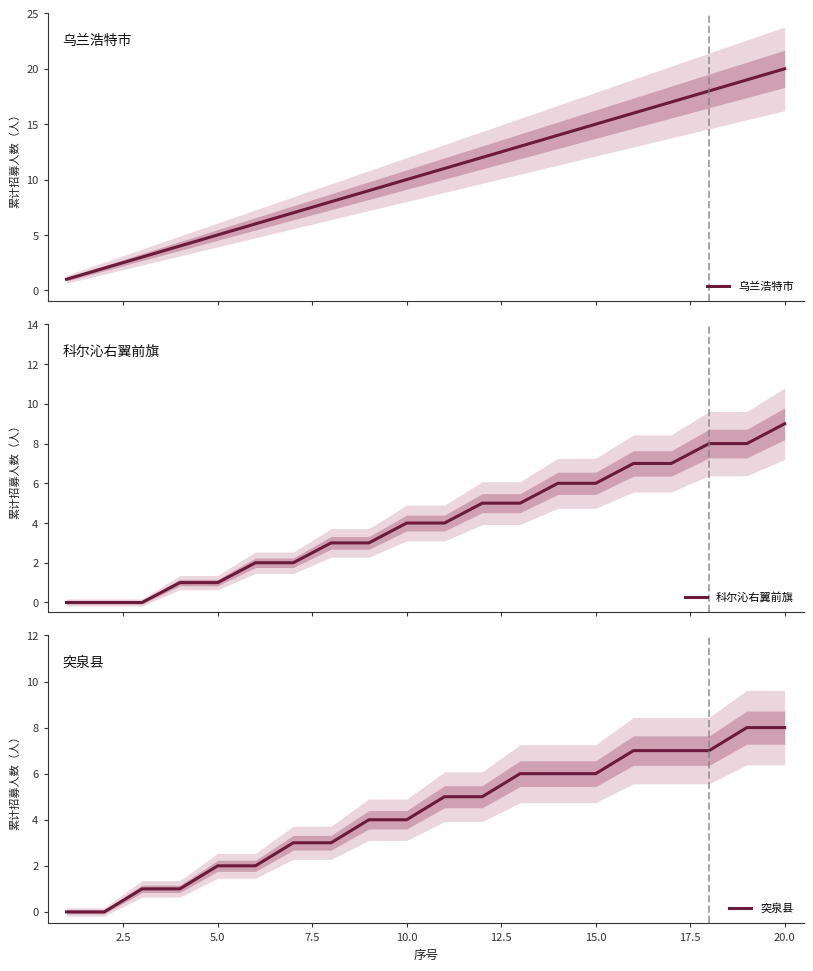

True or false: 乌兰浩特市 and 科尔沁右翼前旗 cross at least once.

False